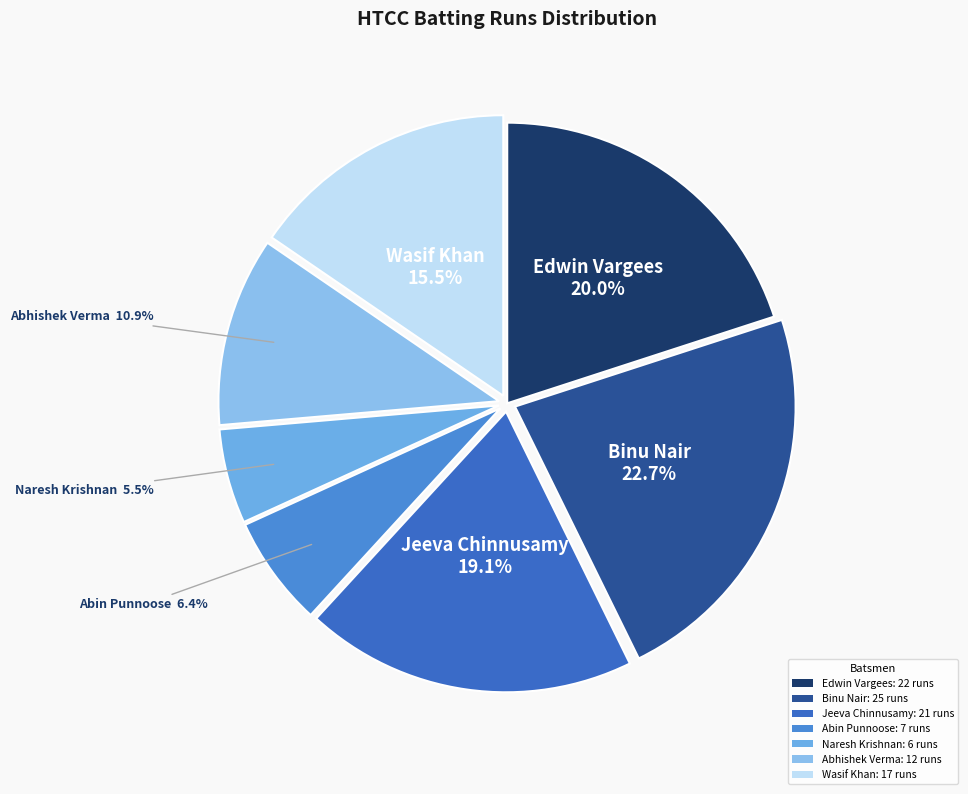

Which category has the smallest portion of the pie?

Naresh Krishnan: 6 runs